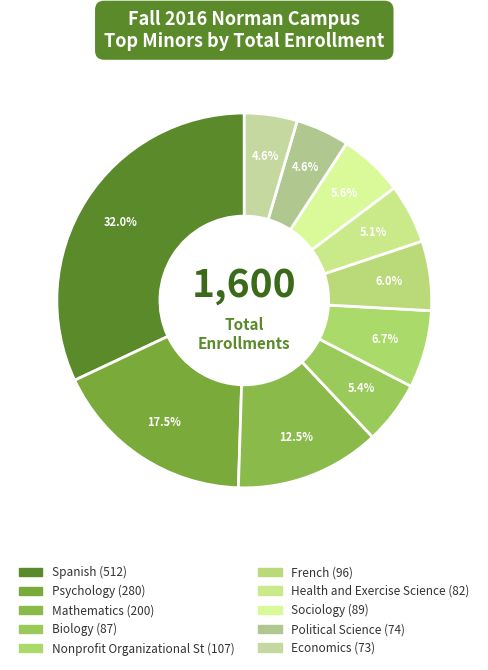

Count the number of slices in the pie.

10